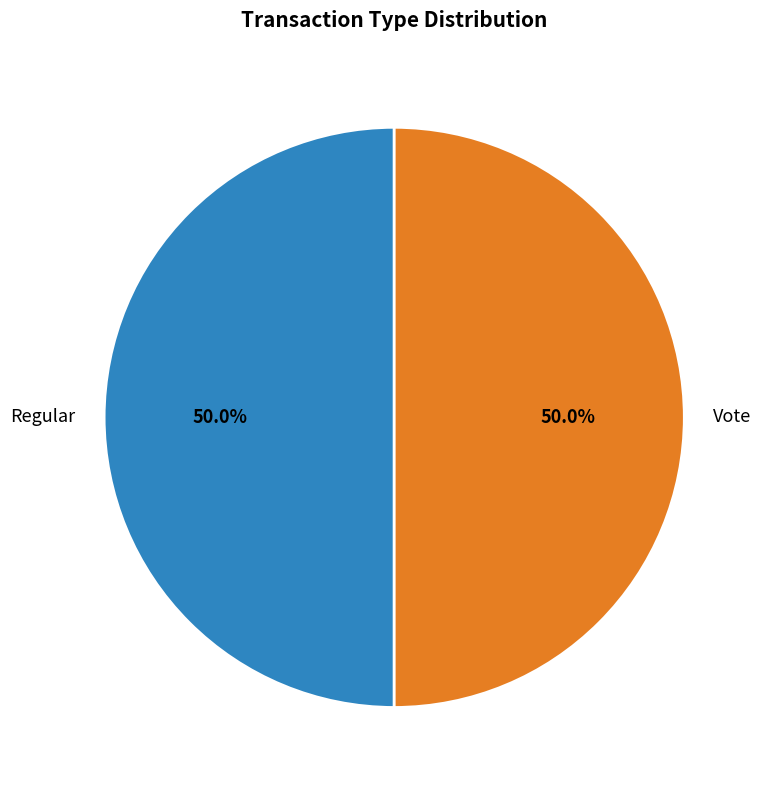

To the nearest percent, what is the difference between the largest and smallest slice percentages?

0%